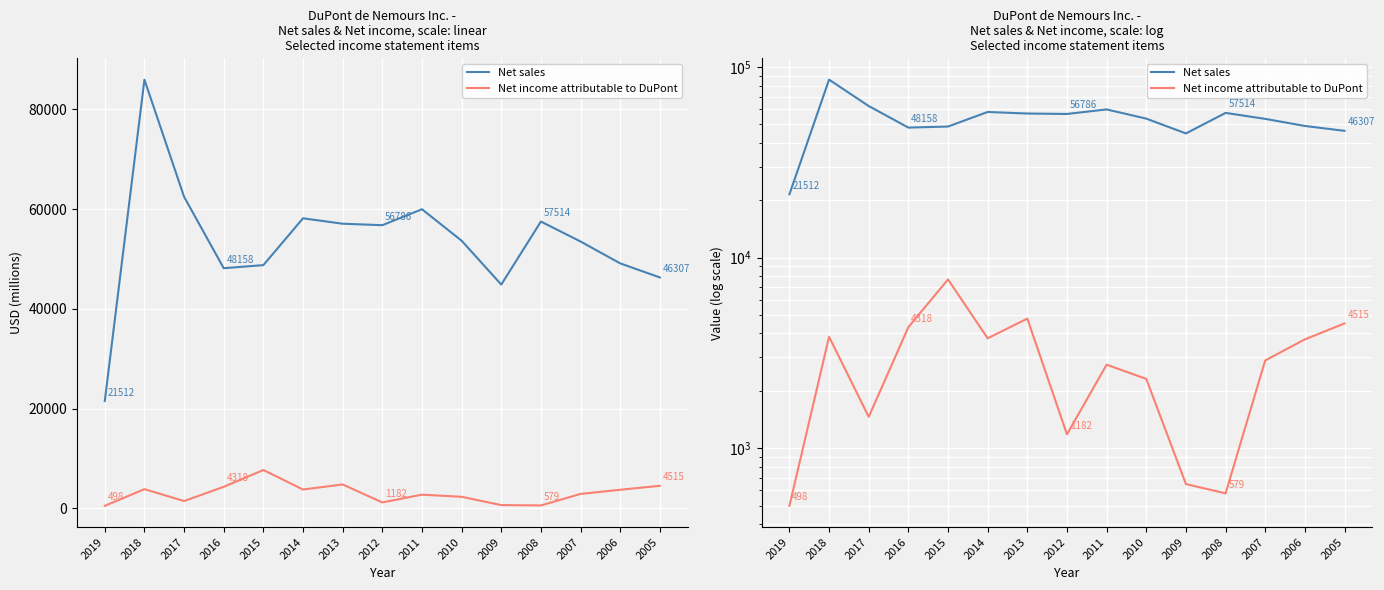

Rank the series at 2015 from lowest to highest value.

Net income attributable to DuPont, Net sales